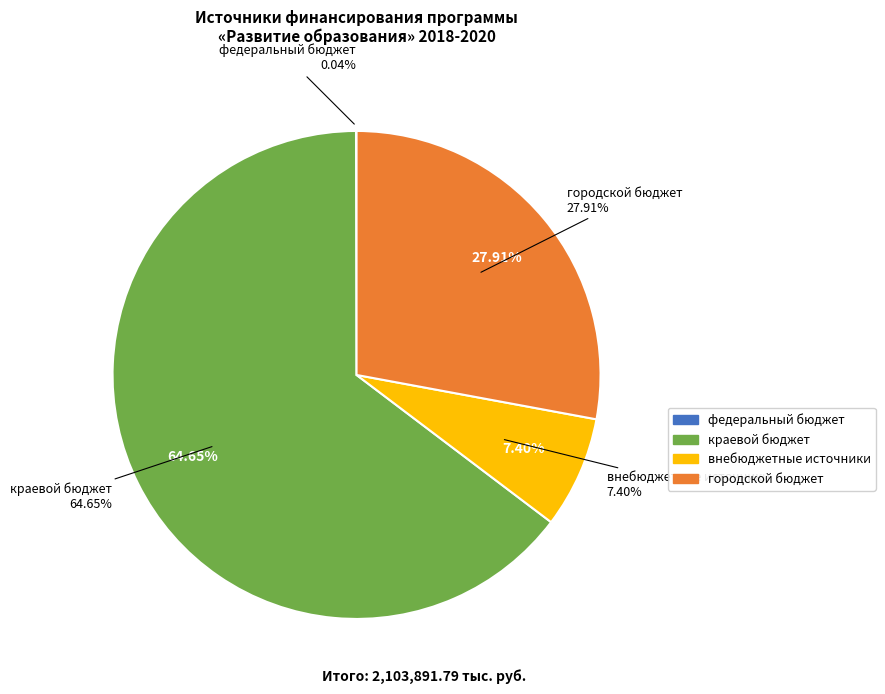

What is the change in value from федеральный бюджет to краевой бюджет?

+1359519.7